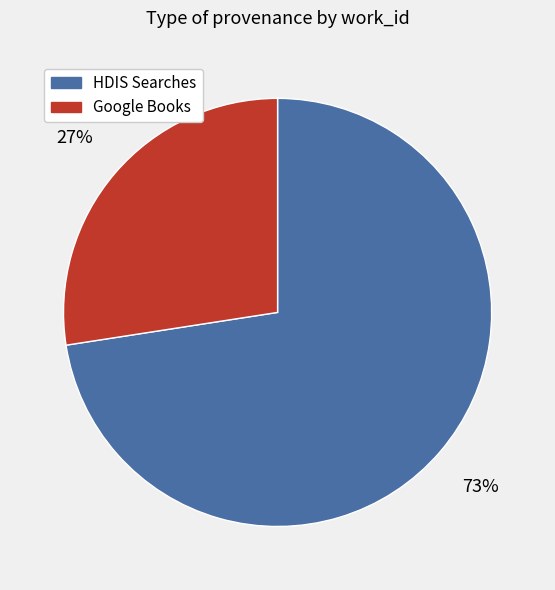

To the nearest percent, what is the average slice percentage?

50%